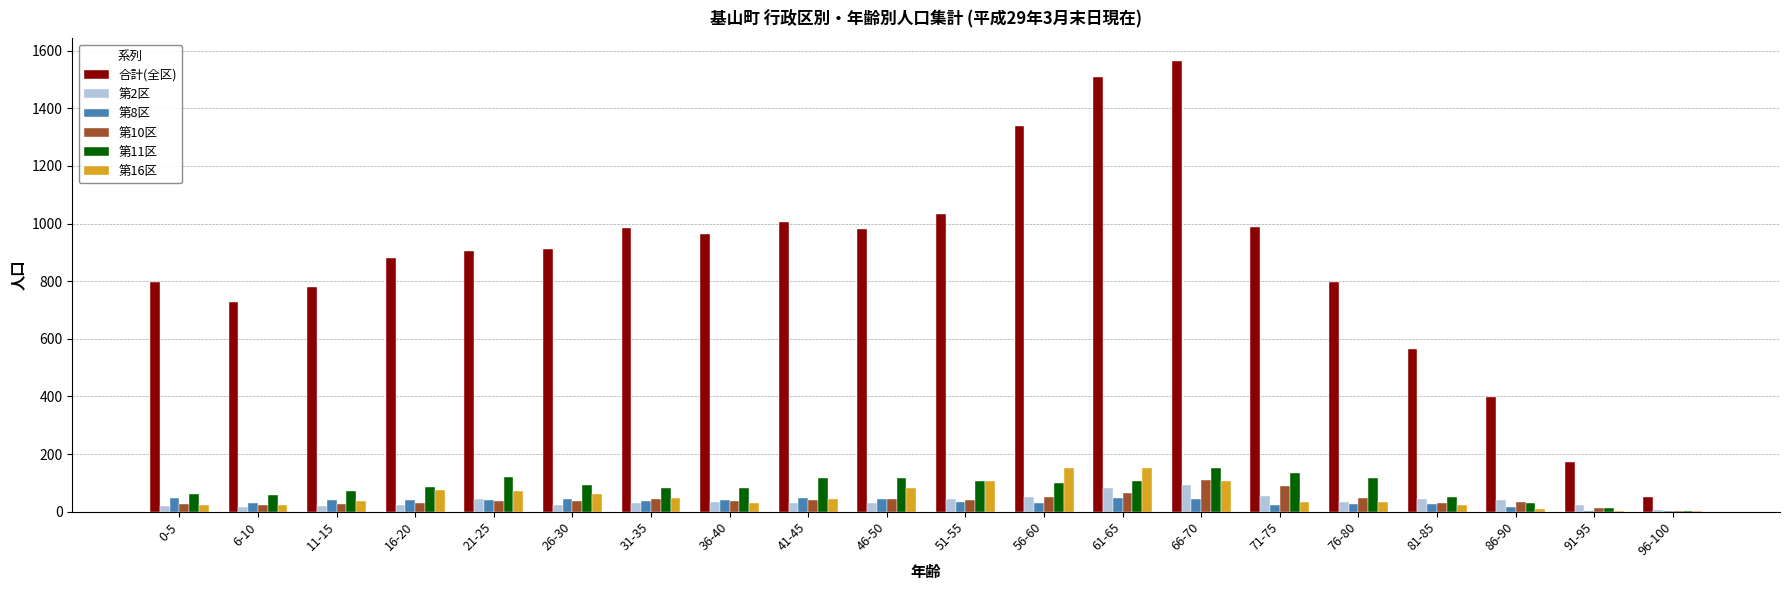

Which series changed the most between 11-15 and 81-85?

合計(全区)